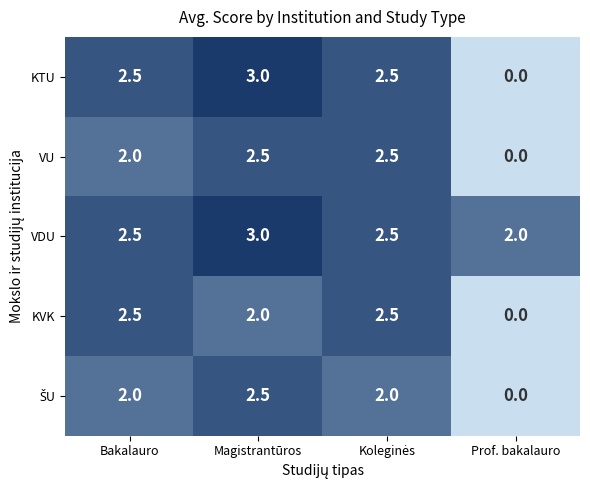

Which category has the highest value across all series?

Magistrantūros